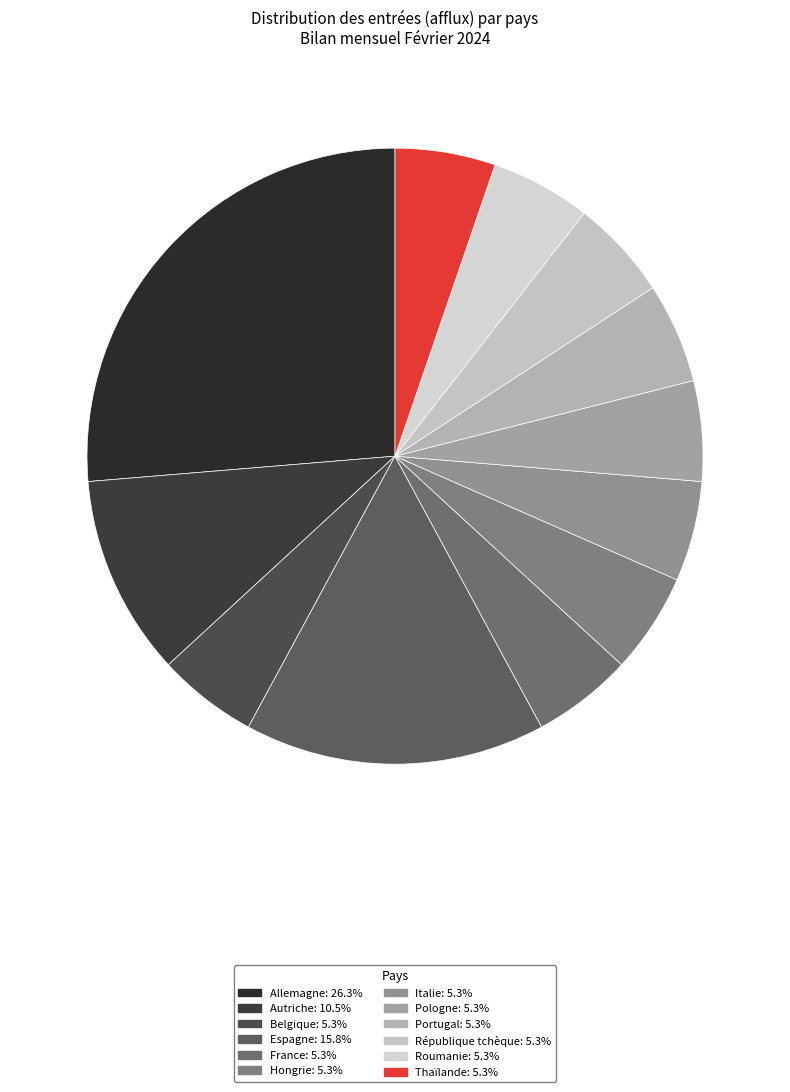

Count the number of slices in the pie.

12